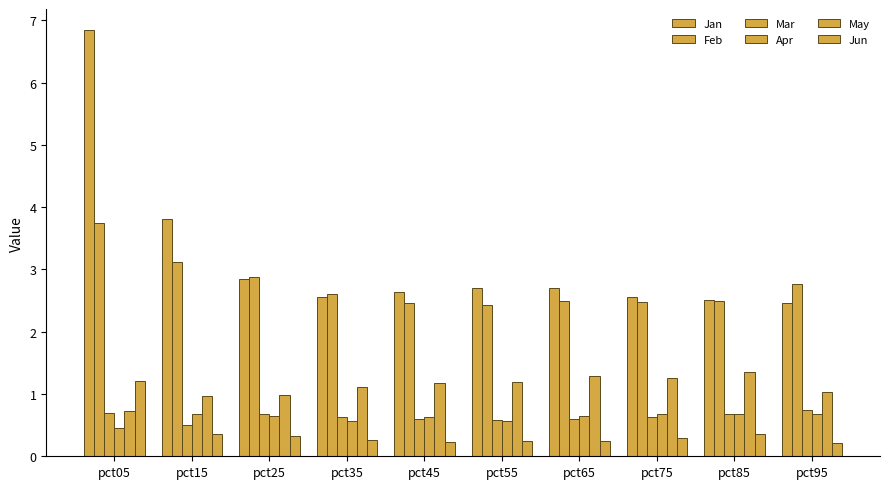

Does the chart contain any negative values?

No